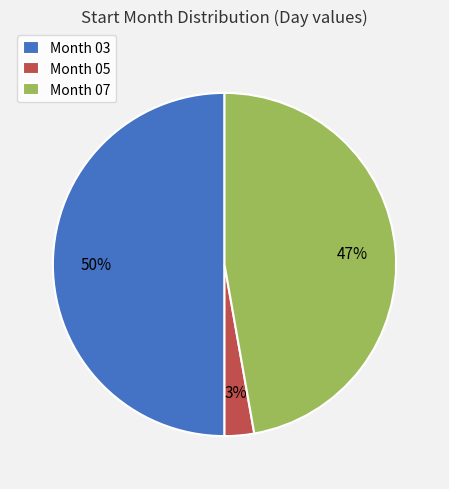

What percentage is the Month 05 slice, to the nearest percent?

3%